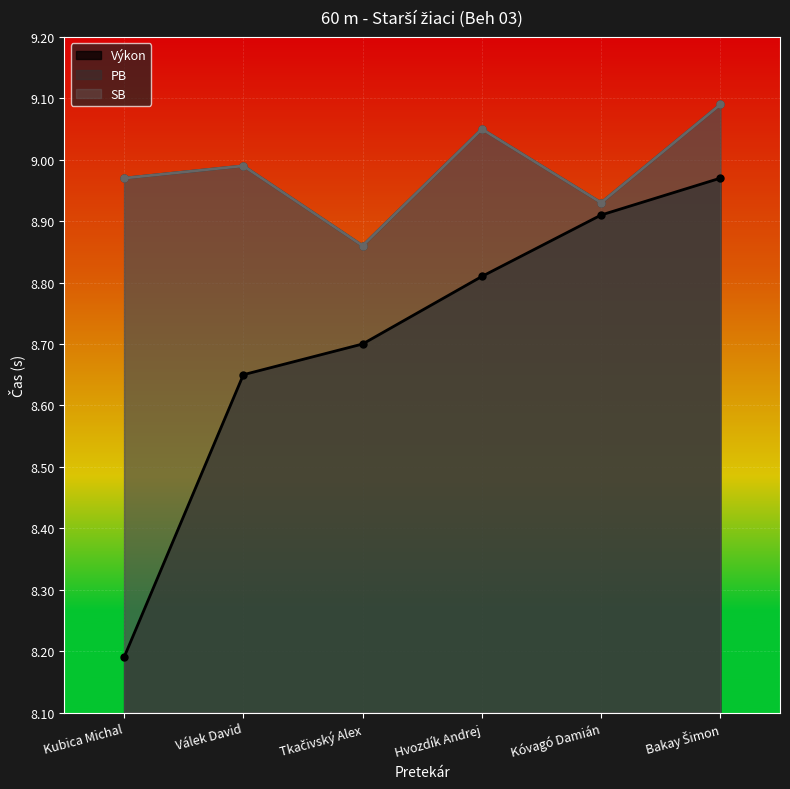

Does the chart display data point markers on the line(s)?

Yes